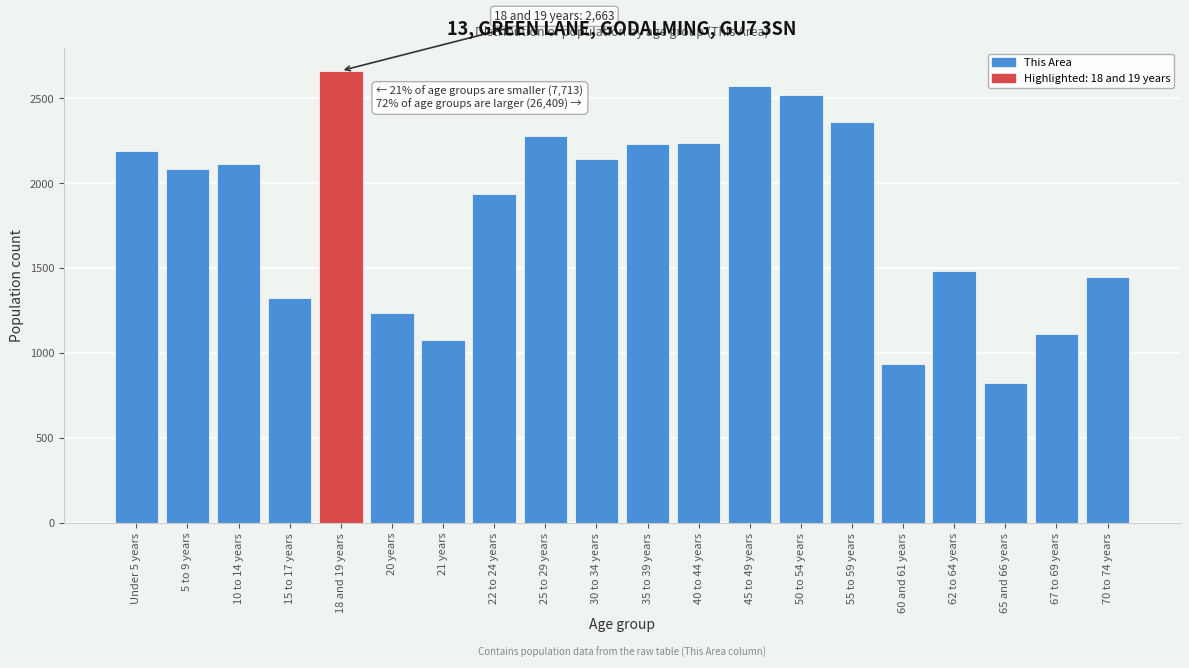

True or false: the data shows 1873 at 67 to 69 years.

False